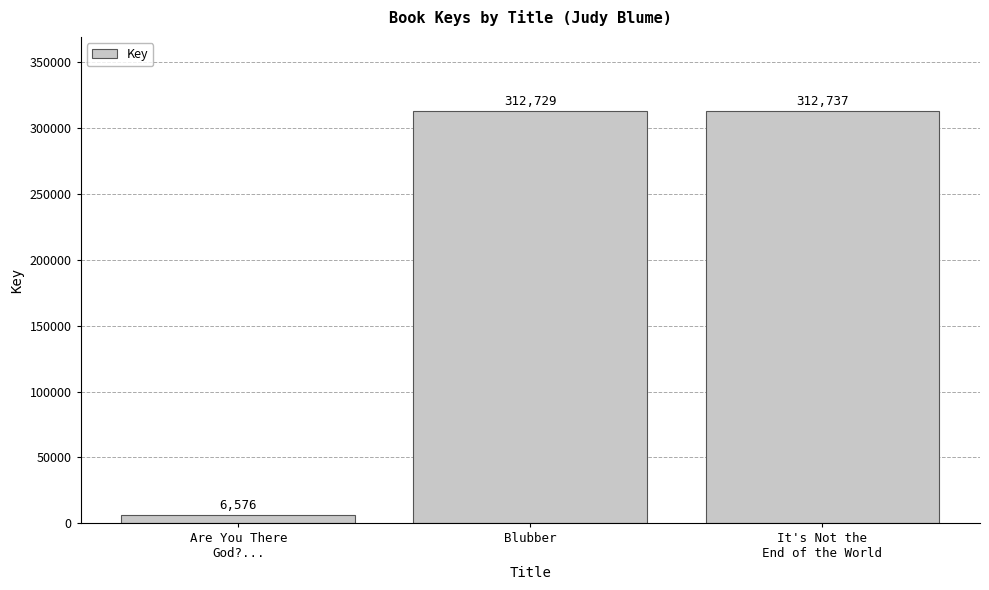

Reading left to right, transcribe all the data shown in this chart.

6576	312729	312737